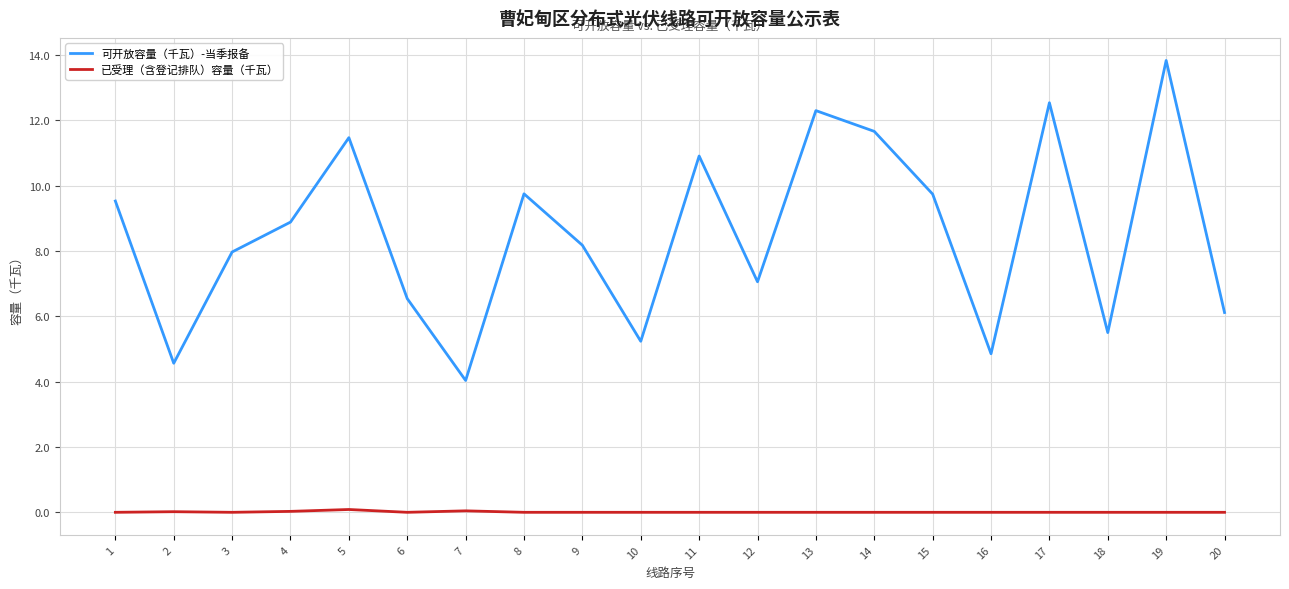

The value of 已受理（含登记排队）容量（千瓦） at 3 is 0.0. True or false?

True